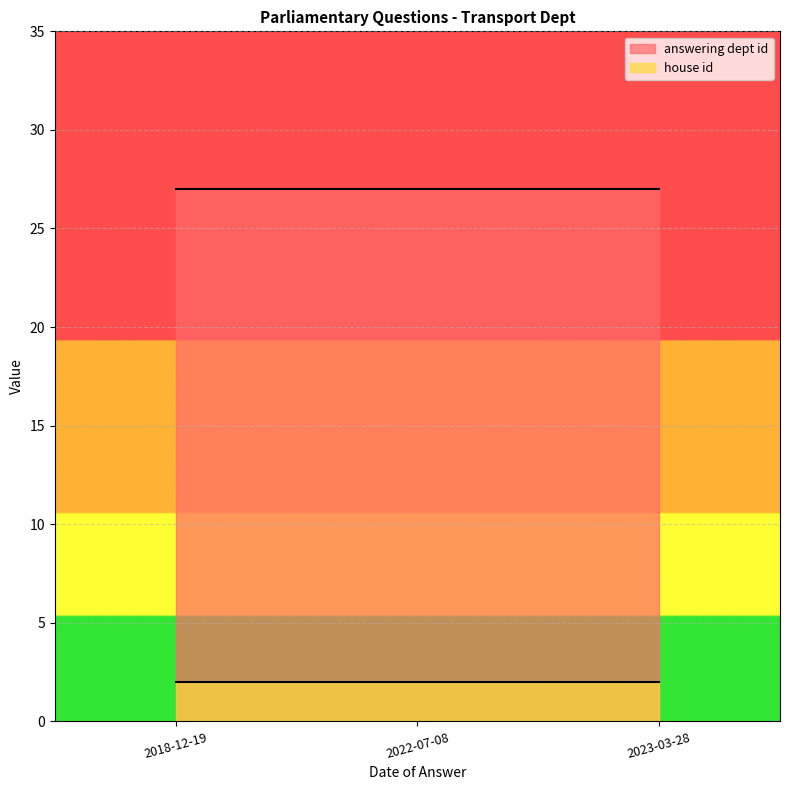

What is the sum of all house id values?

6